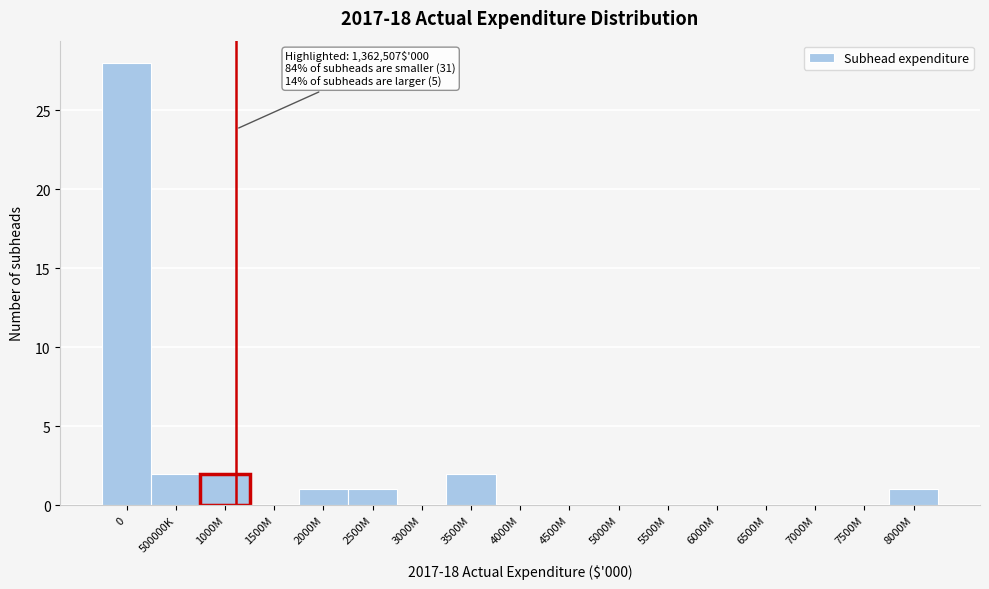

Reading left to right, list all the values displayed in this chart.

0=28	500000K=2	1000M=2	1500M=0	2000M=1	2500M=1	3000M=0	3500M=2	4000M=0	4500M=0	5000M=0	5500M=0	6000M=0	6500M=0	7000M=0	7500M=0	8000M=1